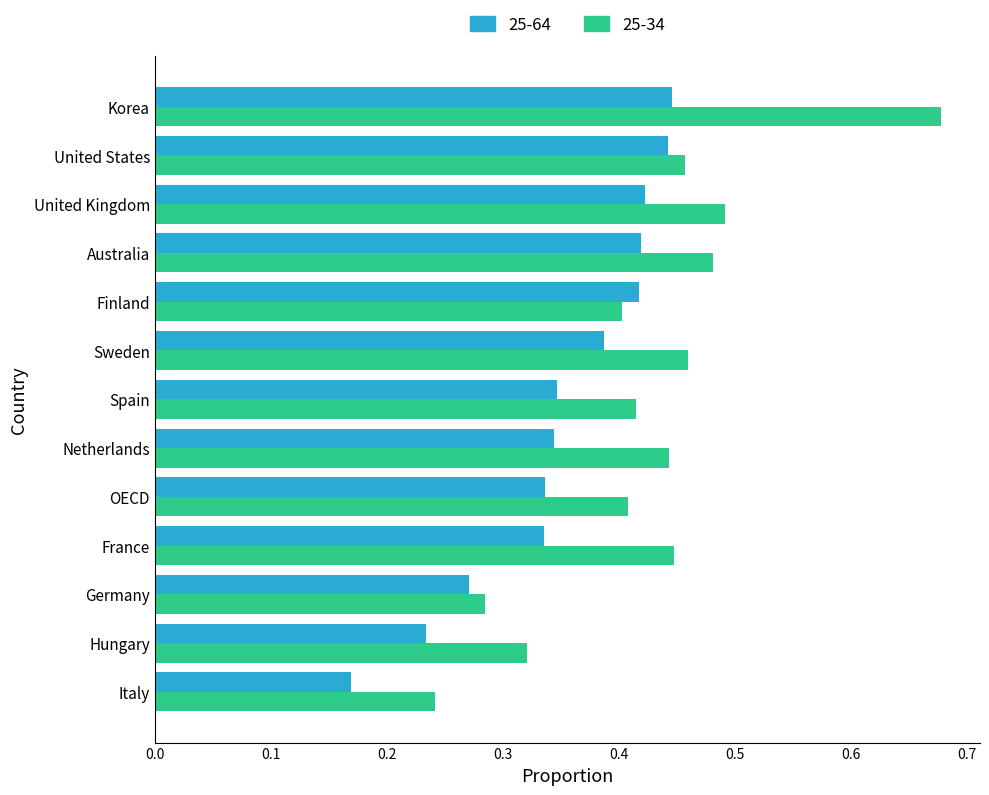

Which category has the lowest value across all series?

Italy